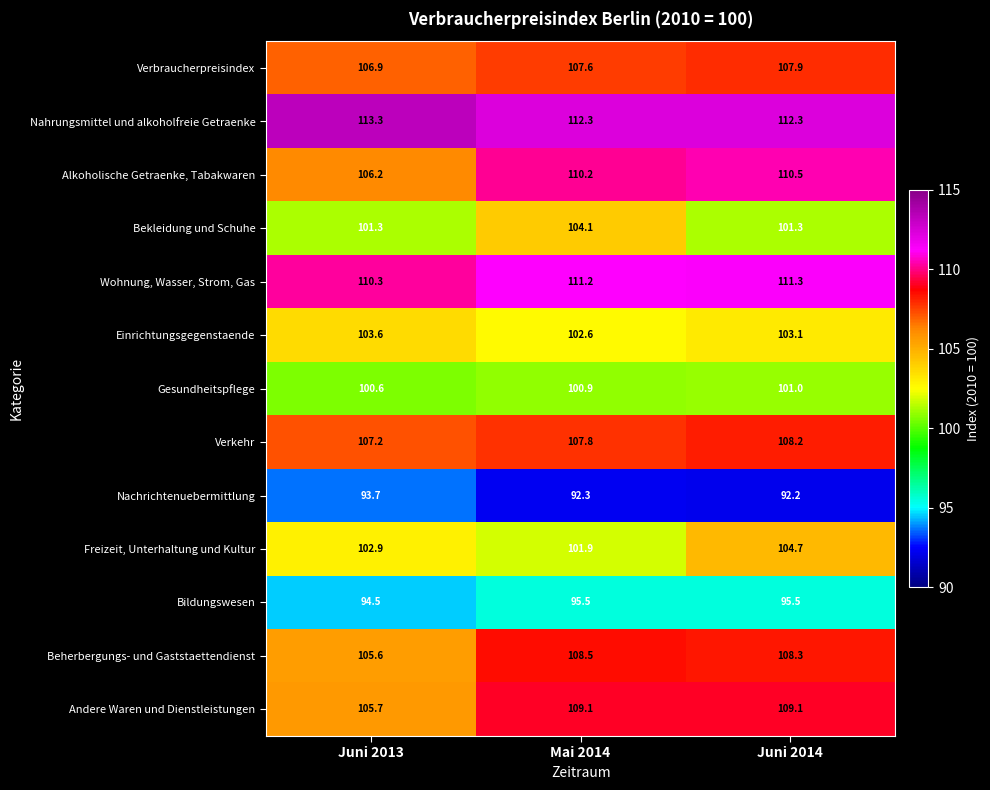

What is the difference between the highest and lowest values at Mai 2014?

20.0